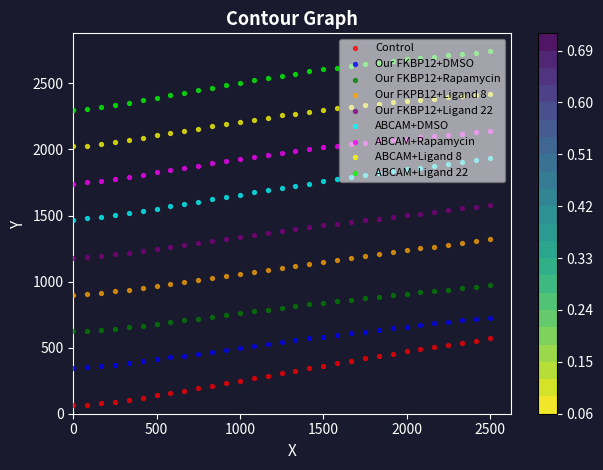

True or false: Our FKBP12+Ligand 22 has a value of 685.0 at 30.

False